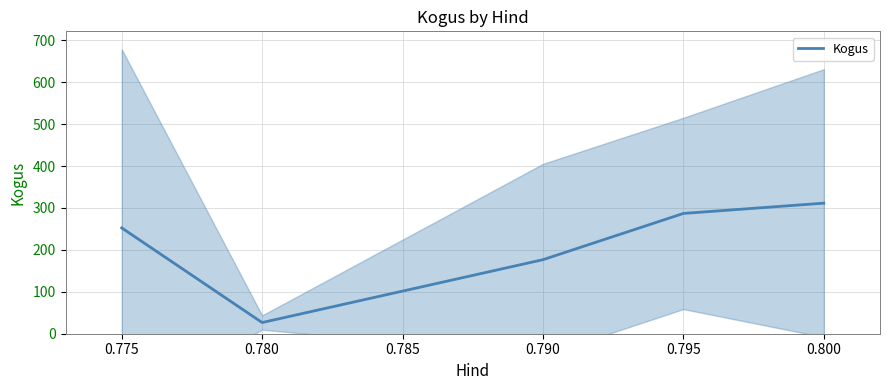

Rank the categories by Kogus value from lowest to highest.

0.780, 0.790, 0.775, 0.795, 0.800